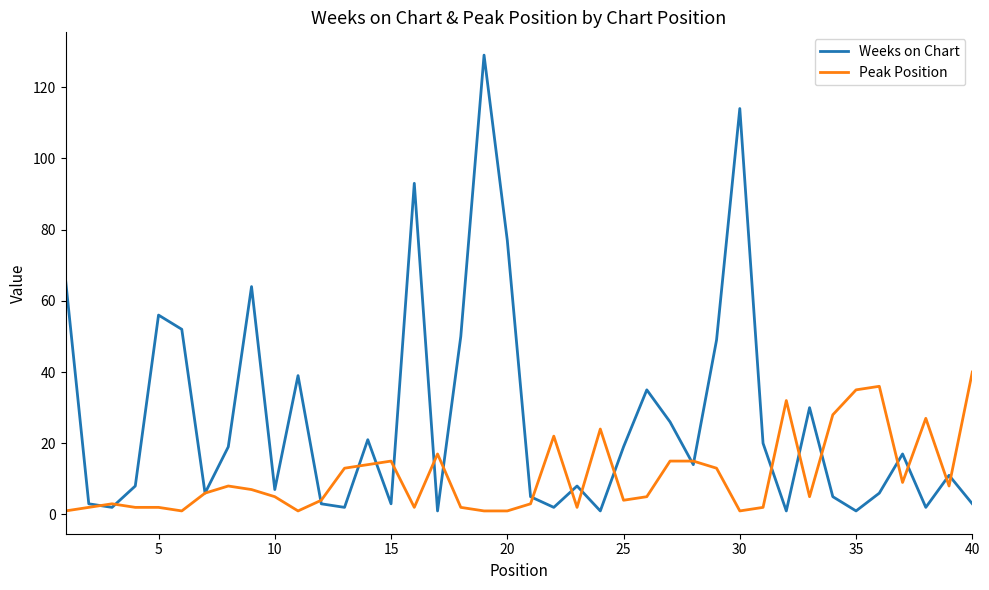

Which series has the largest total across all categories?

Weeks on Chart